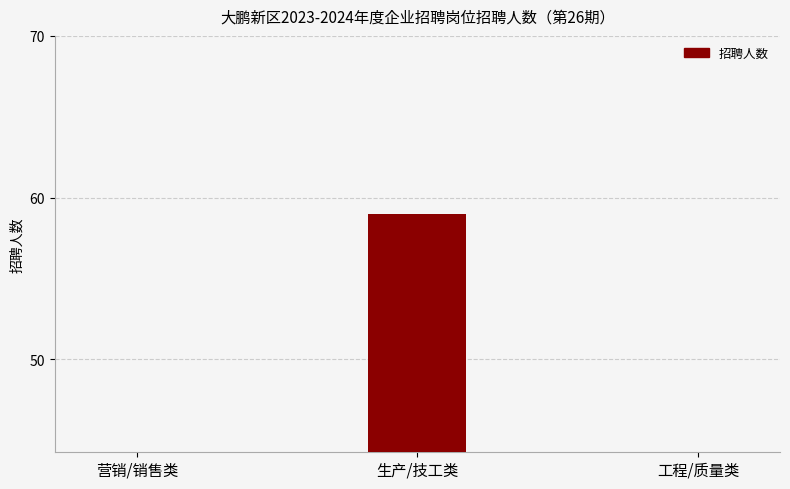

What is the difference between the maximum and second lowest values?

52